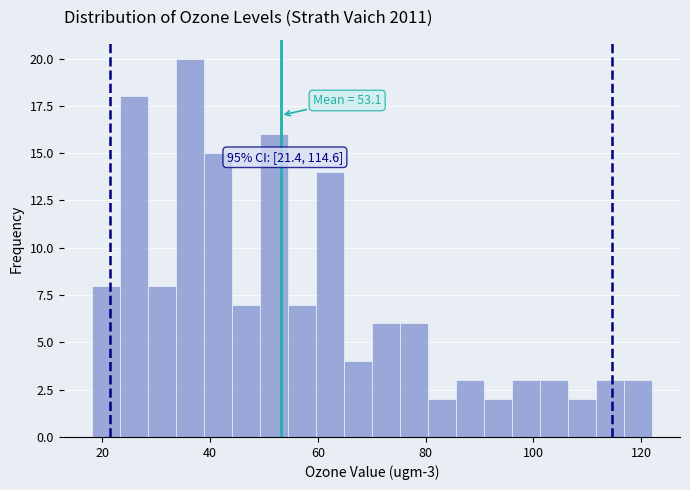

Around what value on the x-axis is the tallest bar? Give the approximate position of its centre, as read against the axis.

36